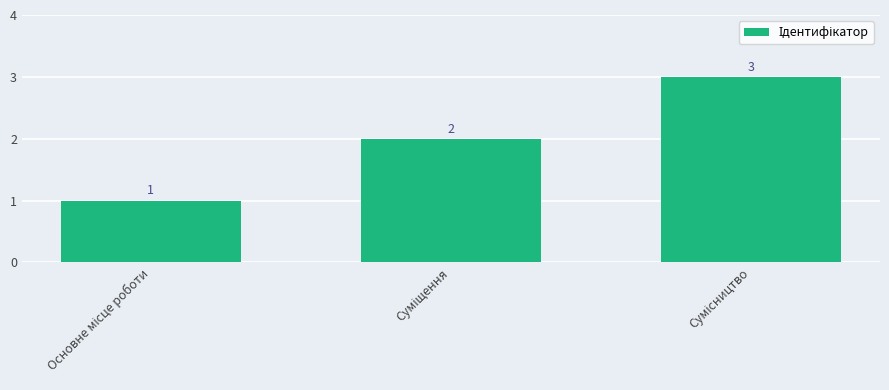

How many data points does each series have?

3